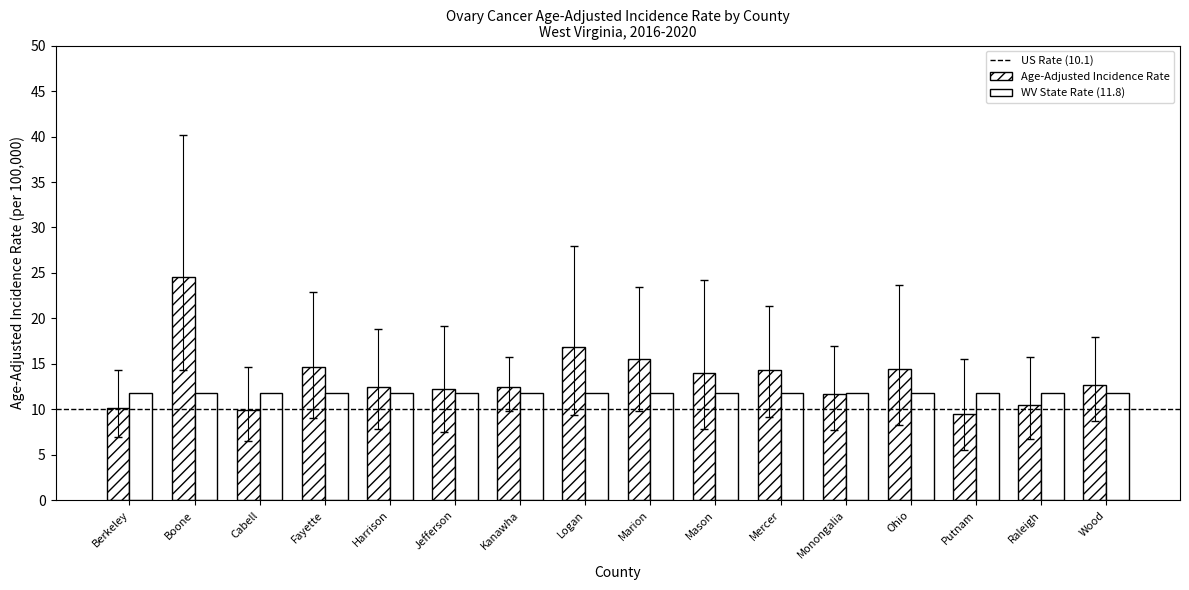

How many bars are there in total?

32